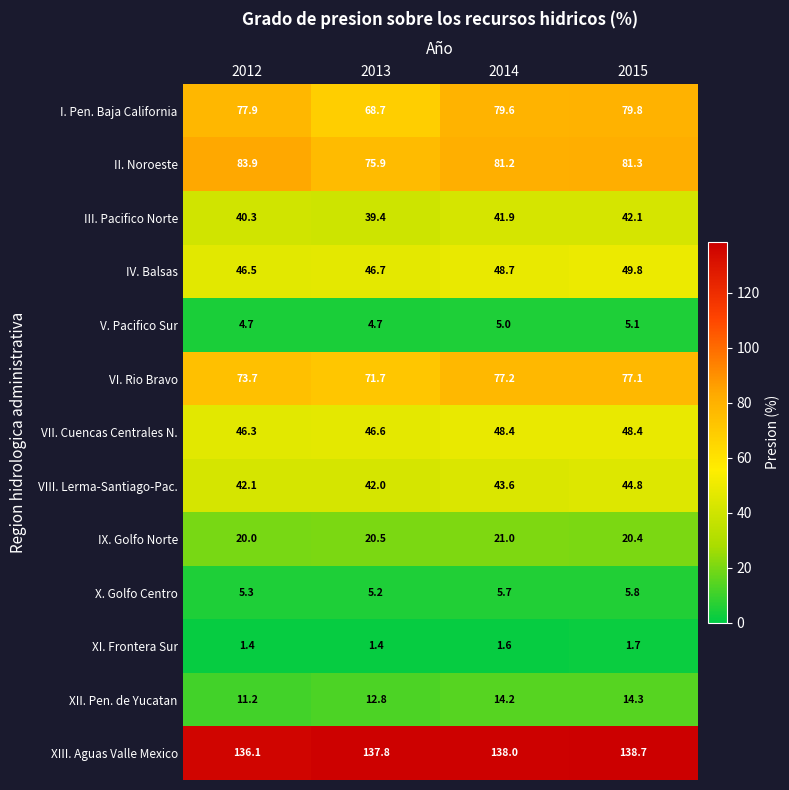

At which category is the sum across all series the highest?

2015